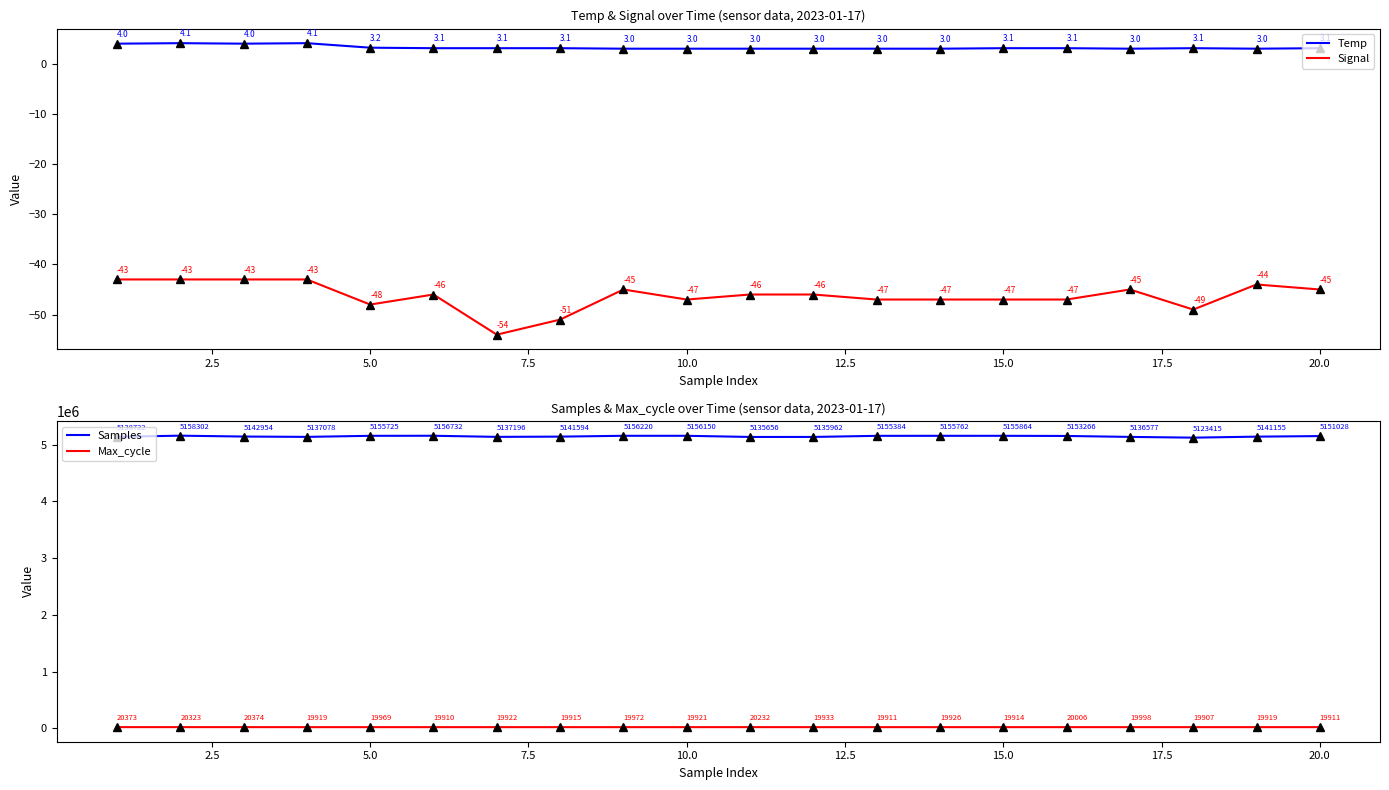

The Signal series shows -26.7 at 10.0. True or false?

False